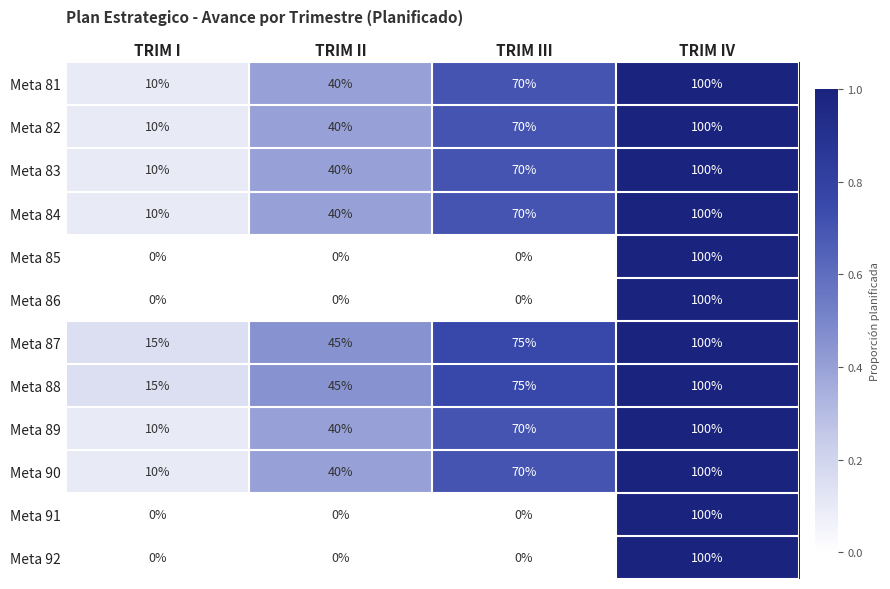

Is it true that Meta 86 equals -64 at TRIM II?

False